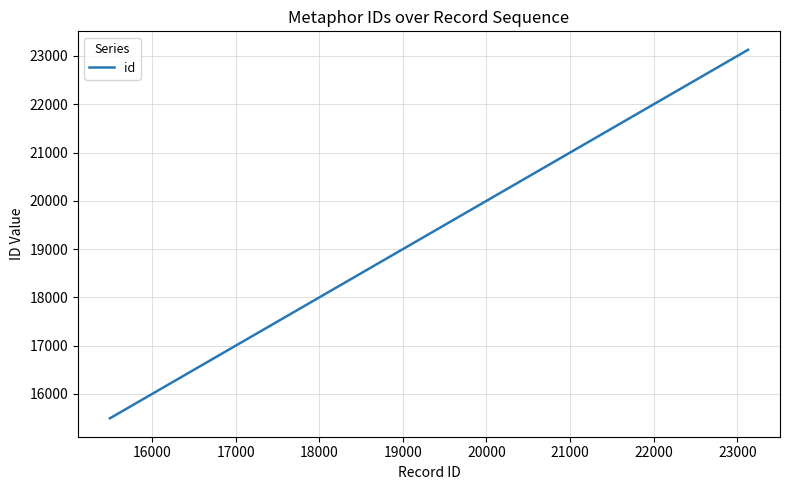

What is the average value?

19201